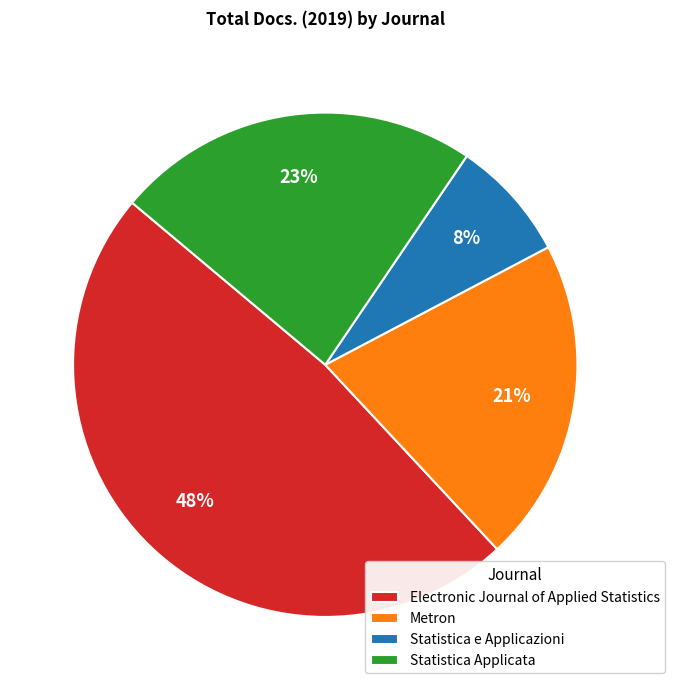

Is it true that Metron is 21% of the pie?

True